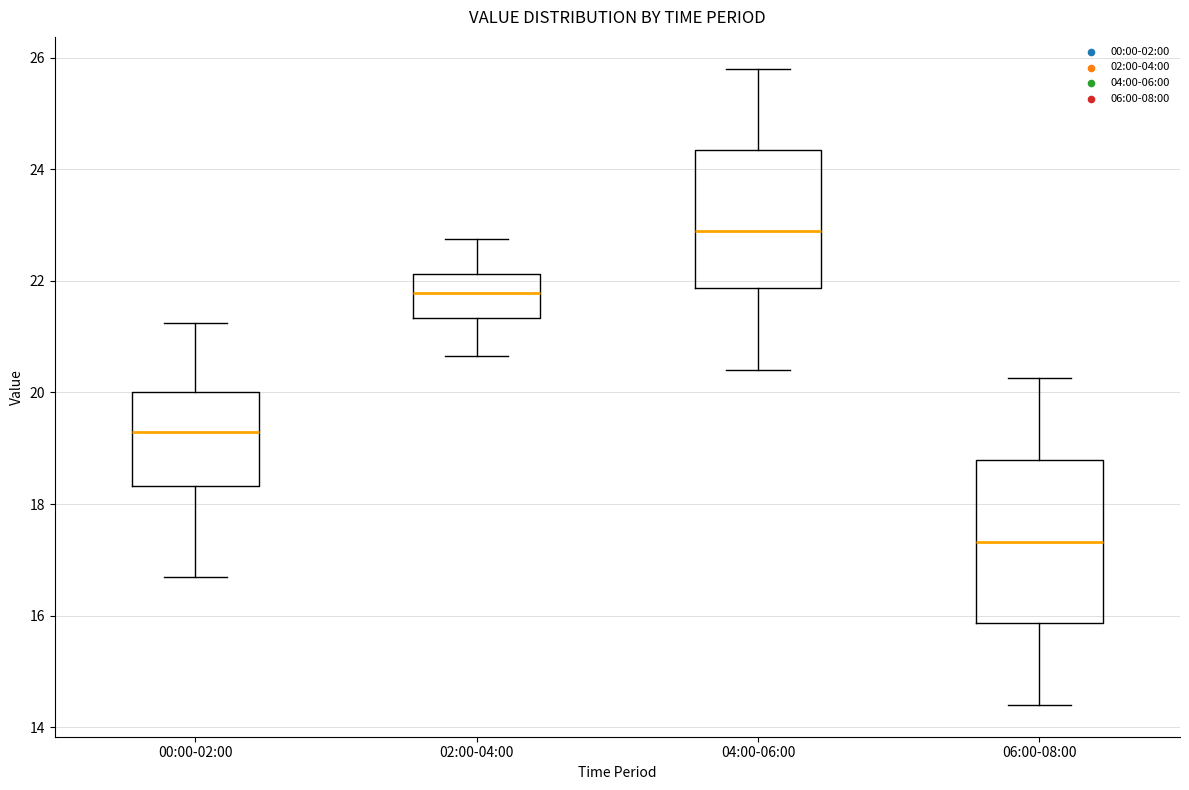

Reading left to right, transcribe this box plot: for each box, give where its median line is, the range the box spans, and where its two whiskers end, as read against the y-axis. The values are not printed on the chart, so give them approximately, as read against the axis.

00:00-02:00: median 19.2, box 18.4 to 20.0, whiskers 16.8 to 21.2
02:00-04:00: median 21.8, box 21.4 to 22.2, whiskers 20.6 to 22.8
04:00-06:00: median 23.0, box 21.8 to 24.4, whiskers 20.4 to 25.8
06:00-08:00: median 17.4, box 15.8 to 18.8, whiskers 14.4 to 20.2